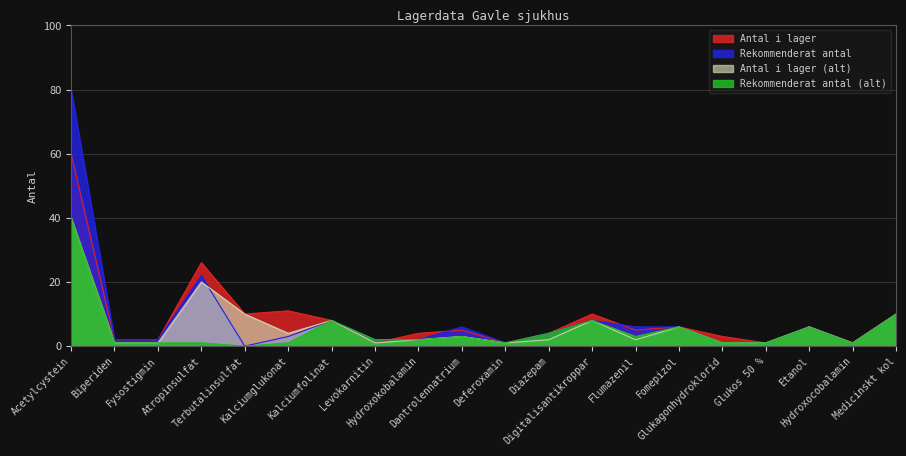

Reading right to left, extract all data points from this chart.

Antal i lager: 10	1	6	1	3	6	5	10	4	1	5	4	1	8	11	10	26	2	2	60
Rekommenderat antal: 10	1	6	1	1	6	6	8	4	1	6	2	2	8	3	0	22	2	2	80
Antal i lager (alt): 10	1	6	1	1	6	2	8	2	1	3	2	1	8	4	10	20	1	1	40
Rekommenderat antal (alt): 10	1	6	1	1	6	3	8	4	1	3	2	2	8	1	0	1	1	1	40